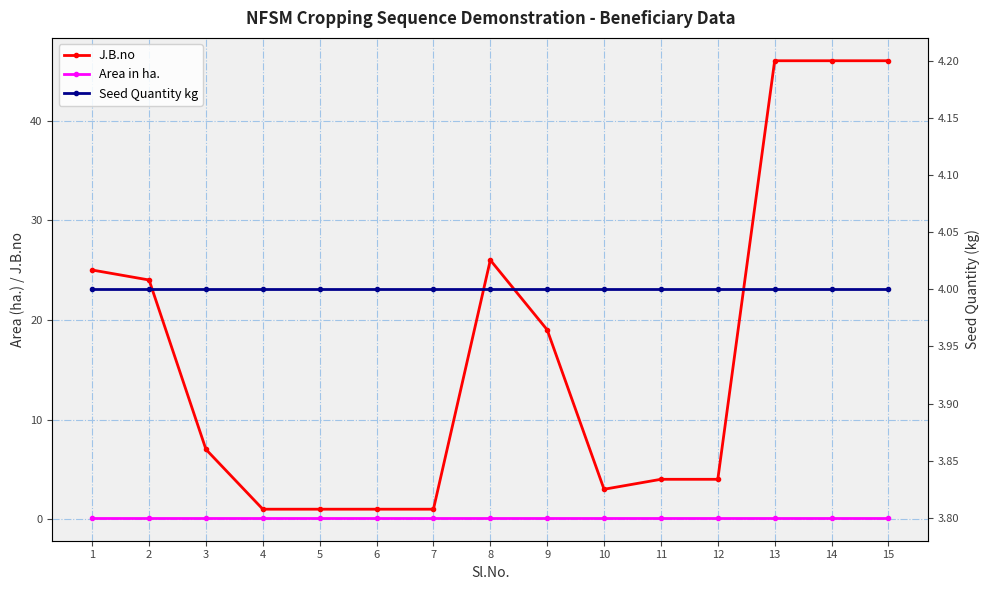

How many lines are shown in the chart?

3